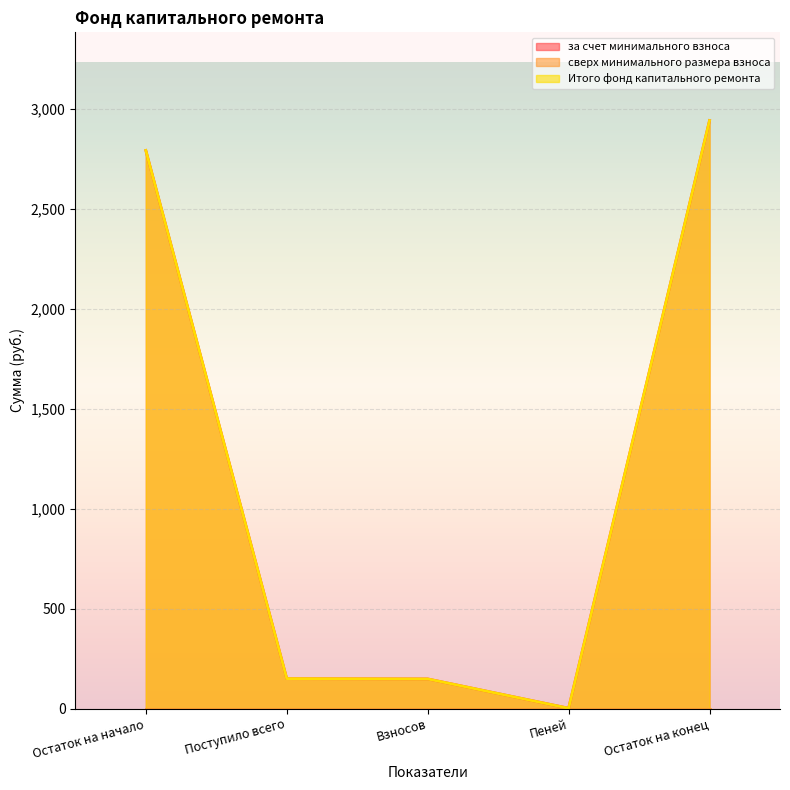

What is the difference between the maximum and second lowest values in the Итого фонд капитального ремонта series?

2792.4